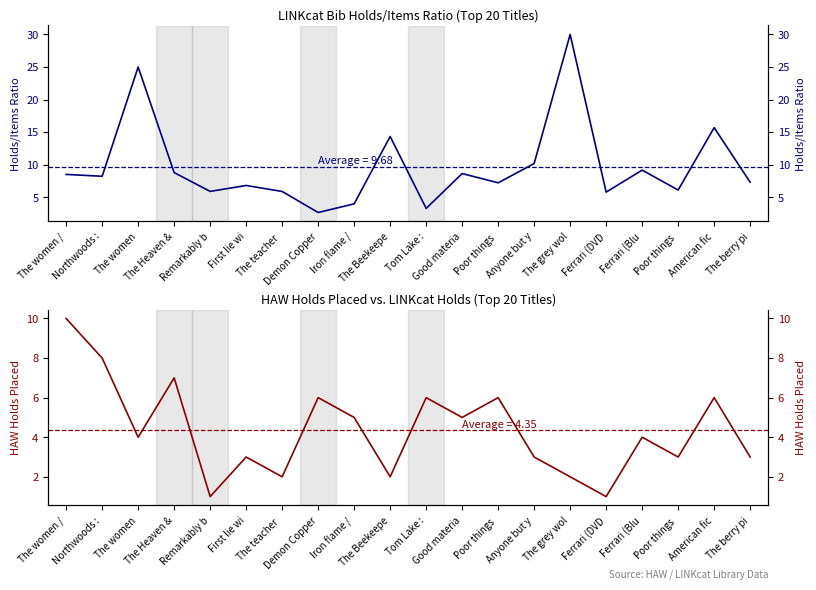

The LINKcat bib holds/items ratio series shows 20.3 at The grey wol. True or false?

False